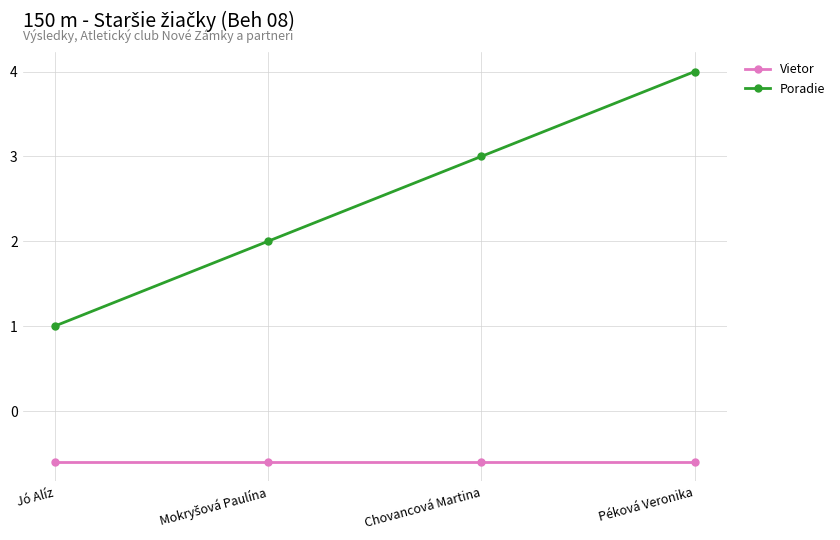

What is the approximate value of Poradie at Péková Veronika?

4.0